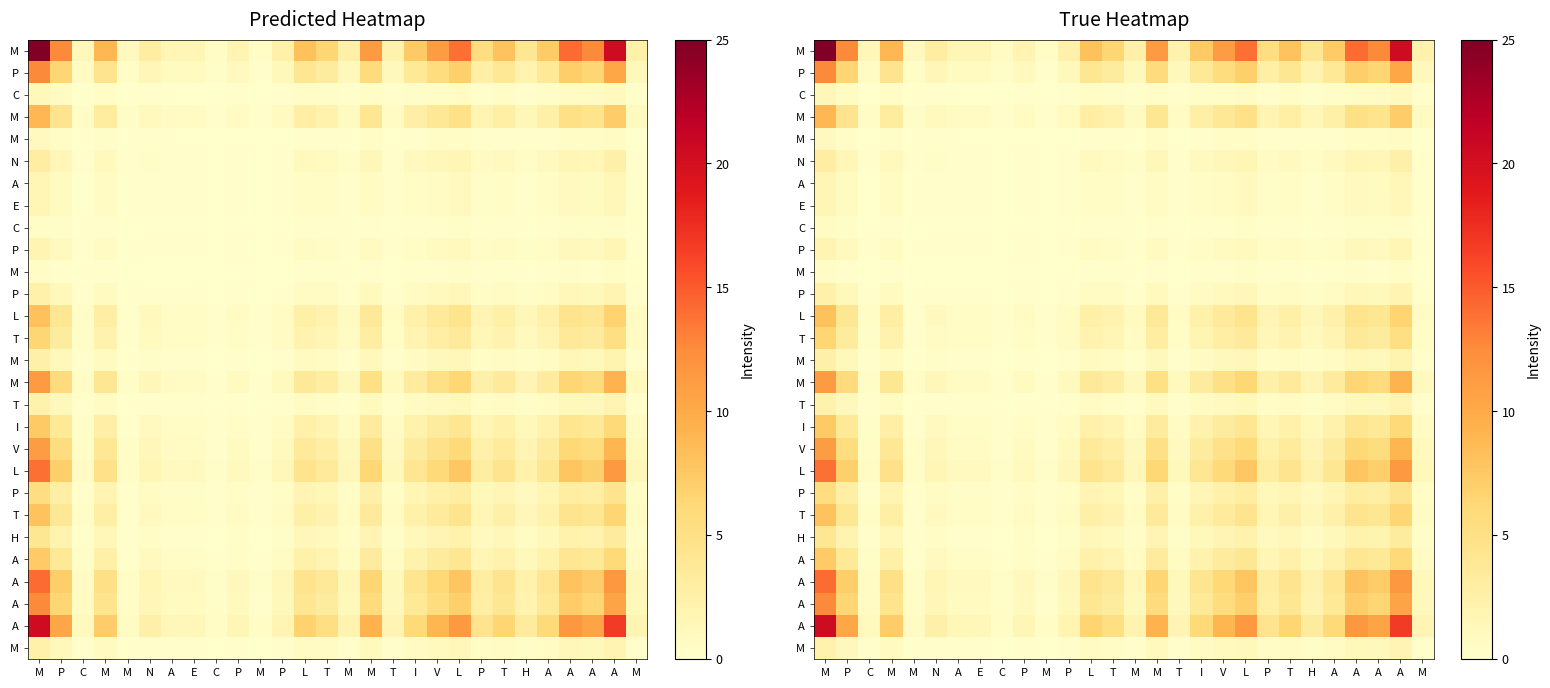

Count the number of categories in the chart.

28